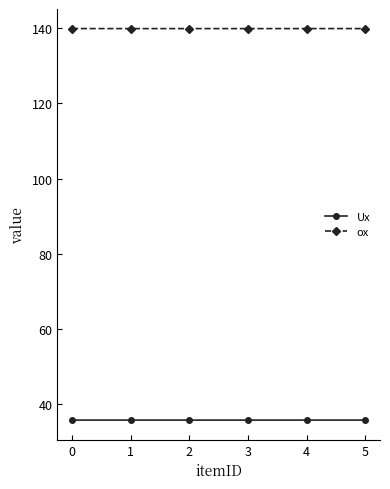

What is the average value of the ox series?

139.9